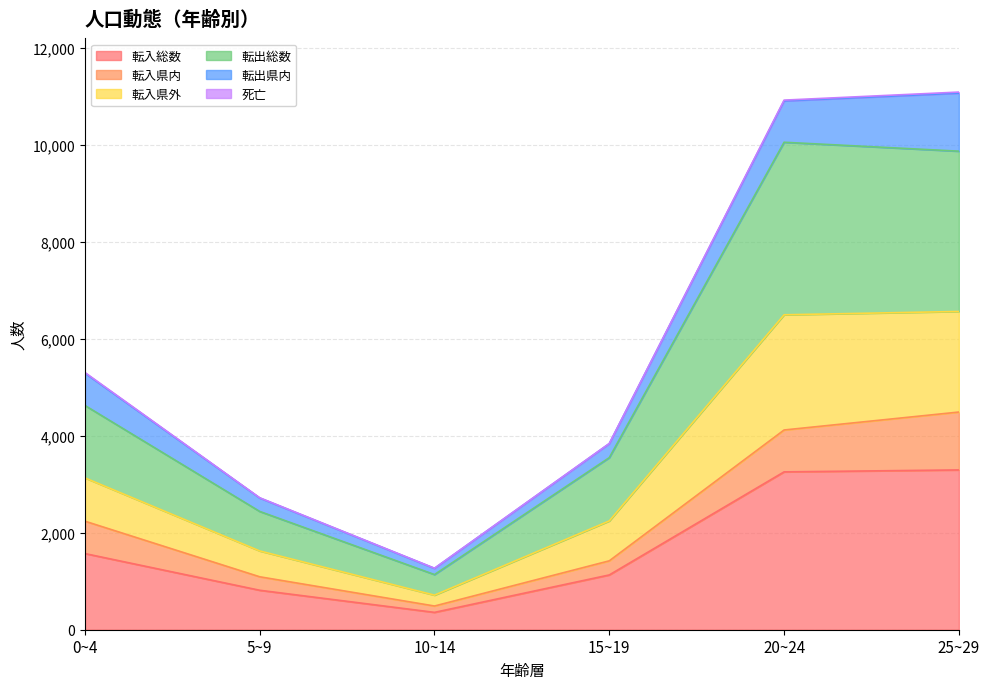

Which has a higher value, 20~24 or 10~14?

20~24